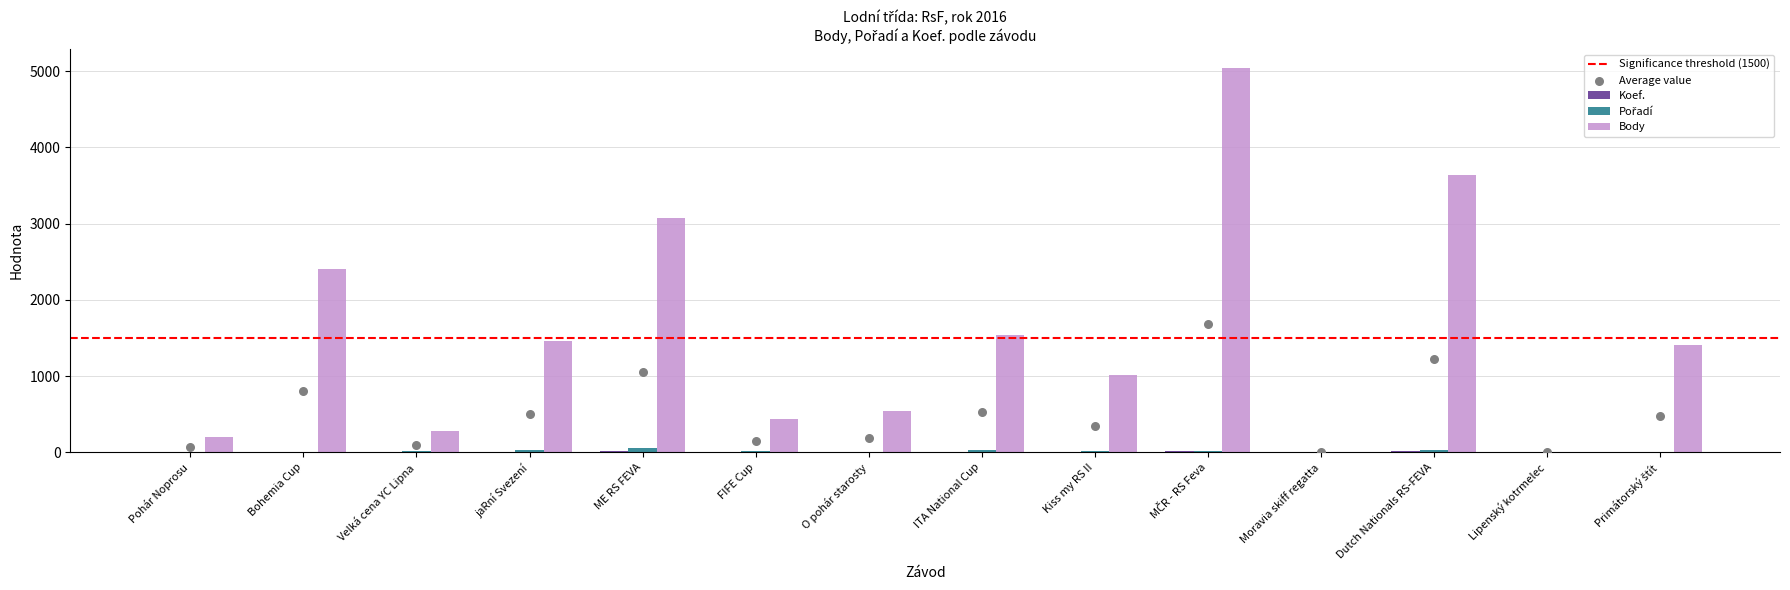

At how many categories does at least one series exceed 2547?

3